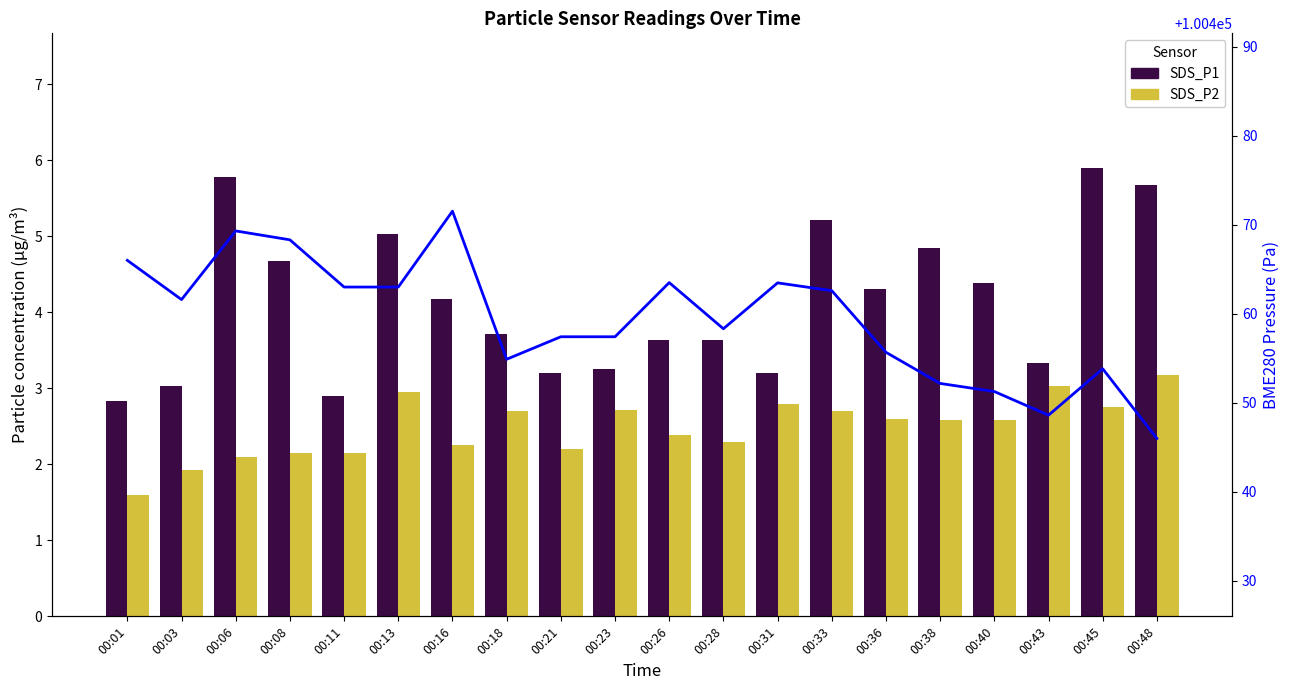

The BME280_pressure series shows 139177.8 at 00:11. True or false?

False